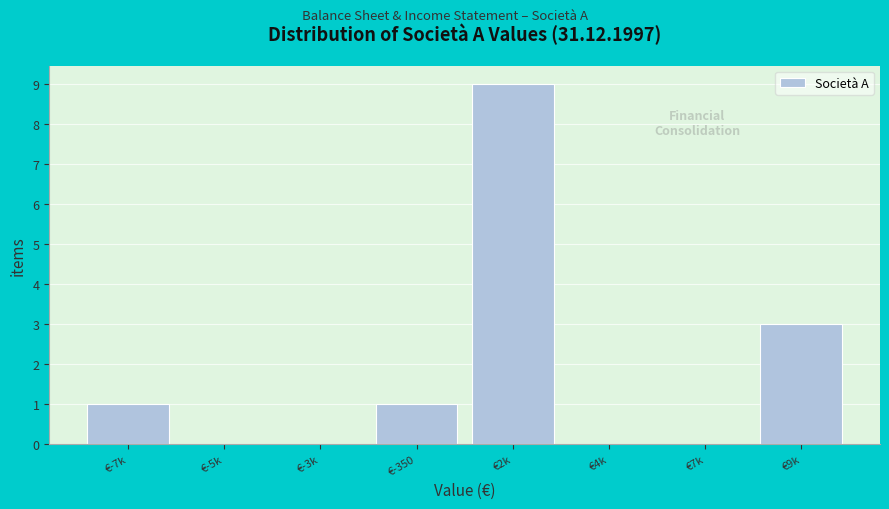

Reading left to right, extract all data points from this chart.

€-7k=1	€-5k=0	€-3k=0	€-350=1	€2k=9	€4k=0	€7k=0	€9k=3